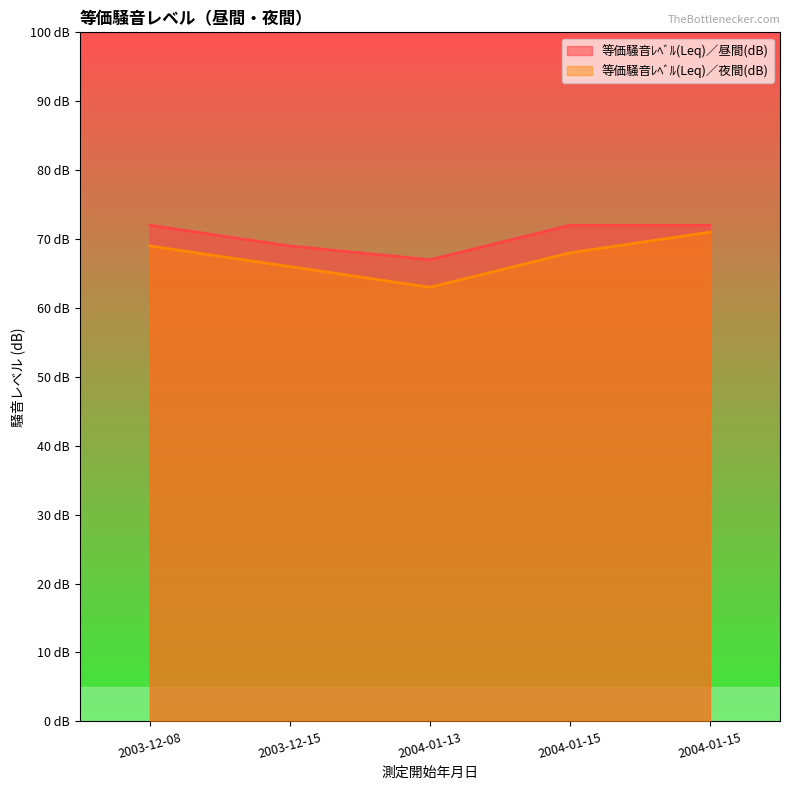

Which series has the largest range (max minus min)?

等価騒音ﾚﾍﾞﾙ(Leq)／夜間(dB)